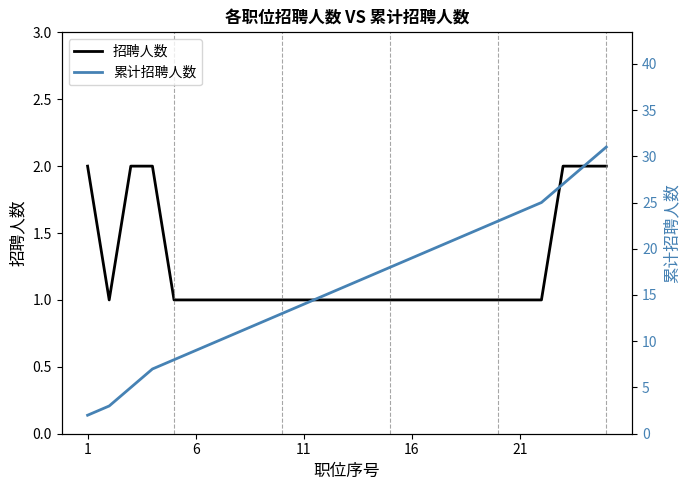

Reading left to right, transcribe all the data shown in this chart.

招聘人数: 2	1	2	2	1	1	1	1	1	1	1	1	1	1	1	1	1	1	1	1	1	1	2	2	2
累计招聘人数: 2	3	5	7	8	9	10	11	12	13	14	15	16	17	18	19	20	21	22	23	24	25	27	29	31